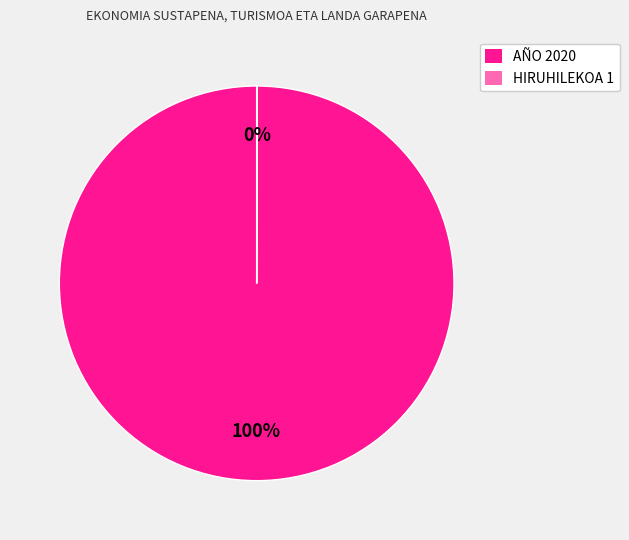

Which category has the biggest portion of the pie?

AÑO 2020